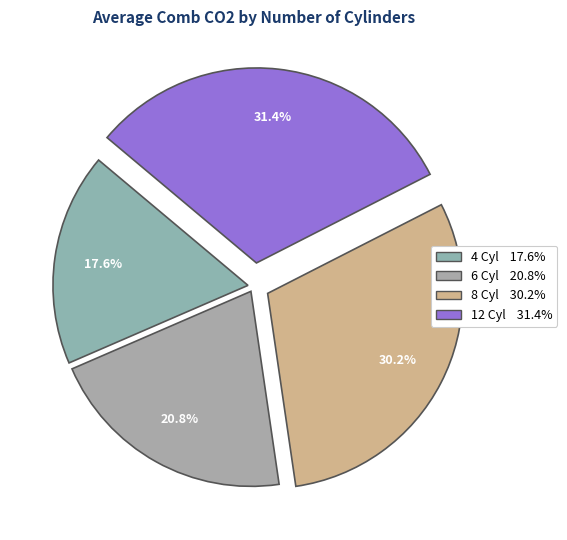

How many segments does this pie chart have?

4